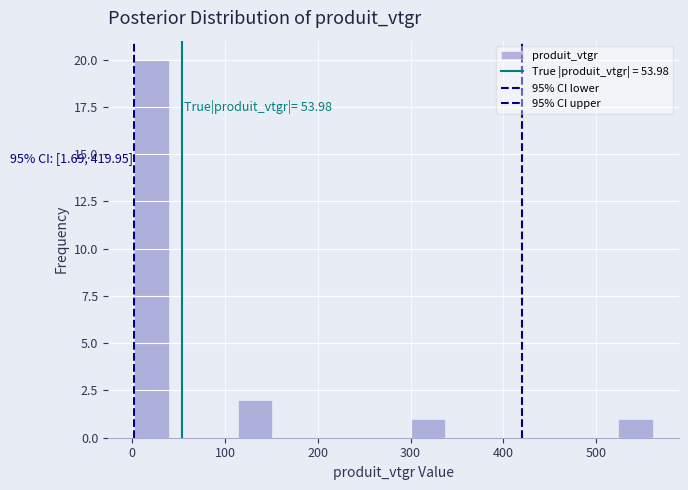

Read against the x-axis, roughly where is the centre of the tallest bar?

20